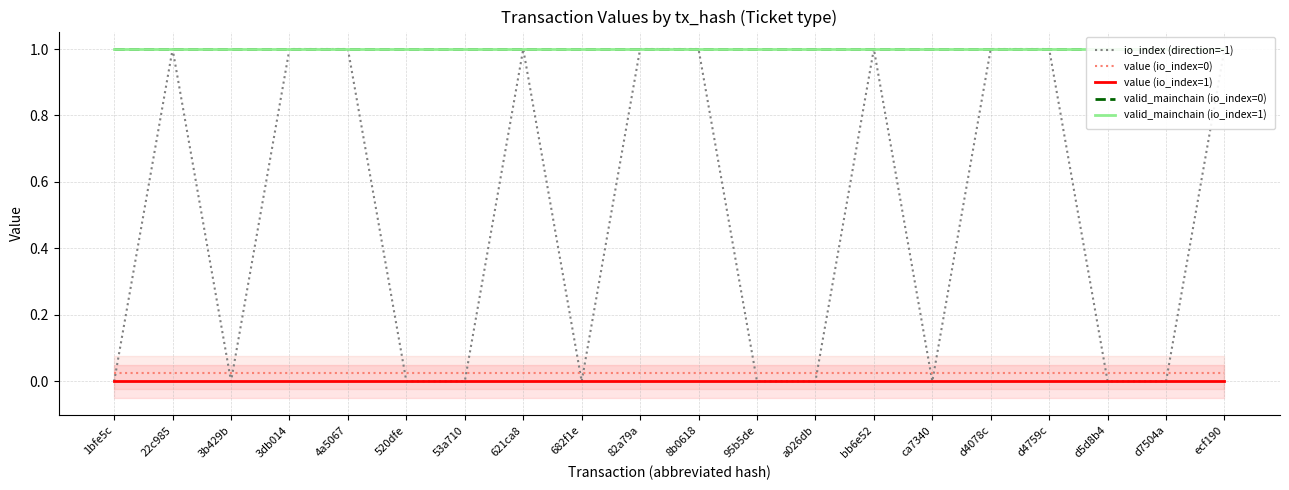

What position from the left is 621ca8?

8